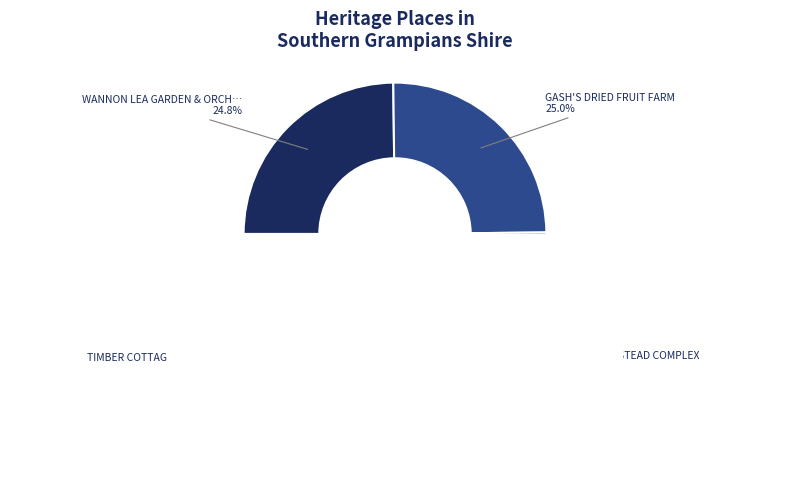

Is it true that TIMBER COTTAGE AND ORCHARD (FORMER) is 31% of the pie?

False